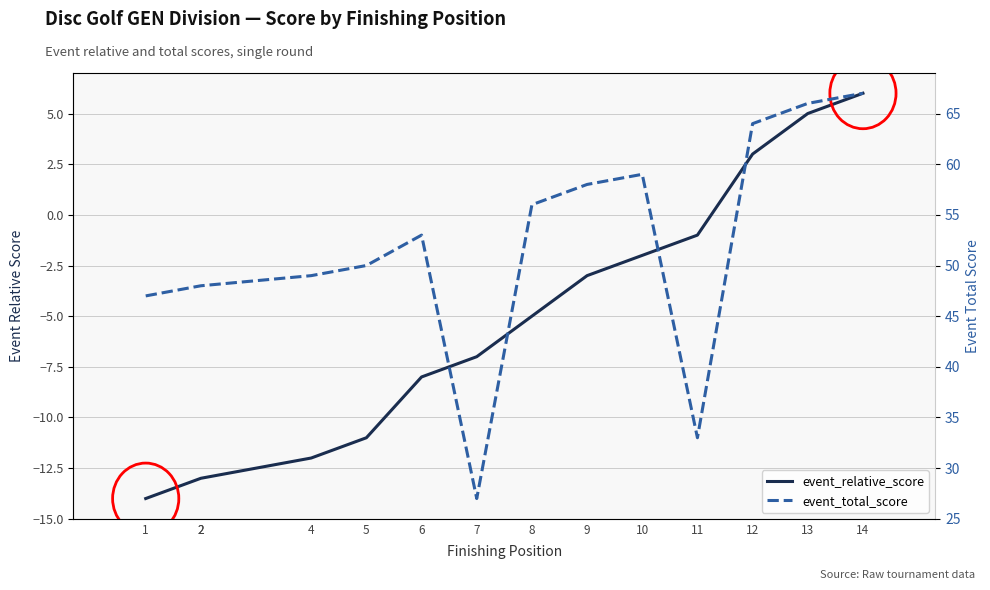

What is the difference between the second highest and minimum values in the event_total_score series?

39